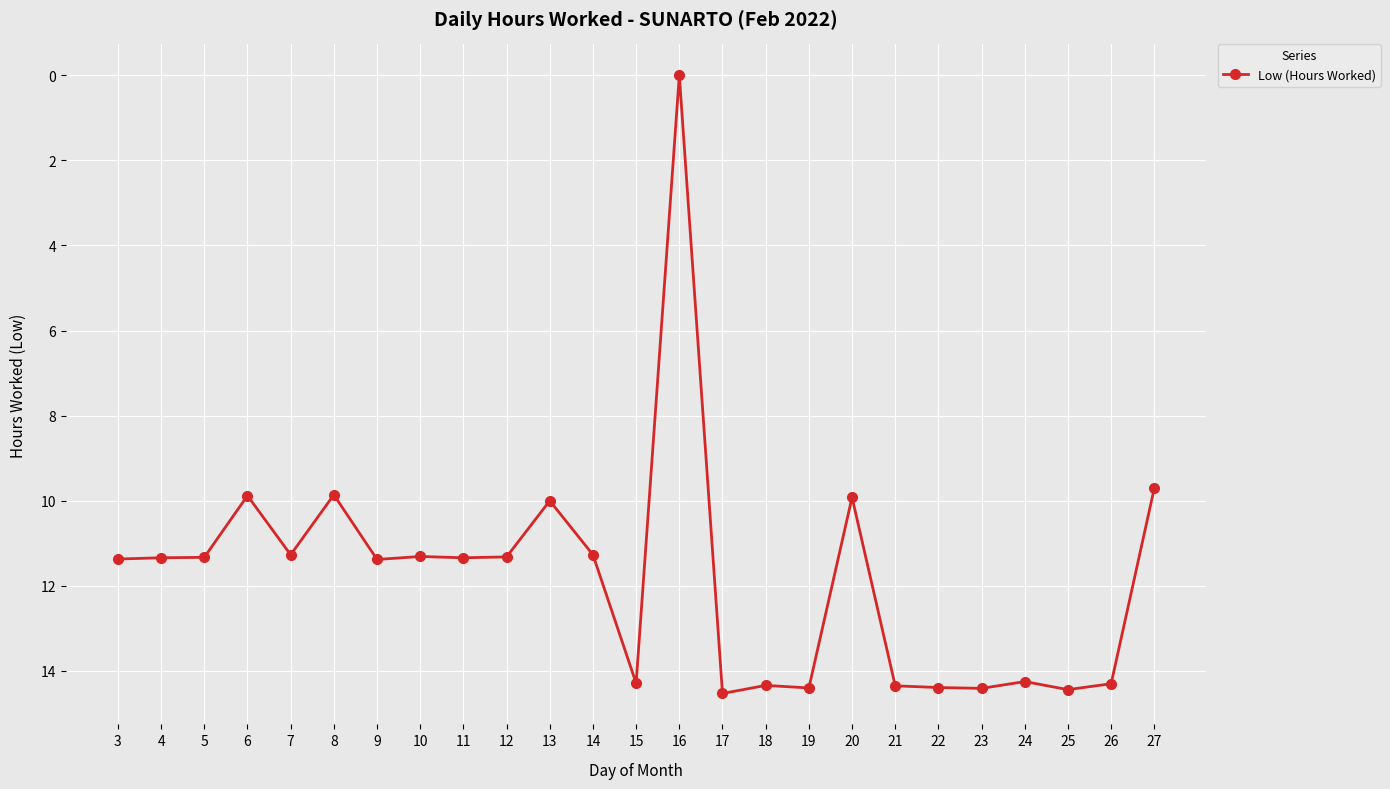

How many values are above zero?

24